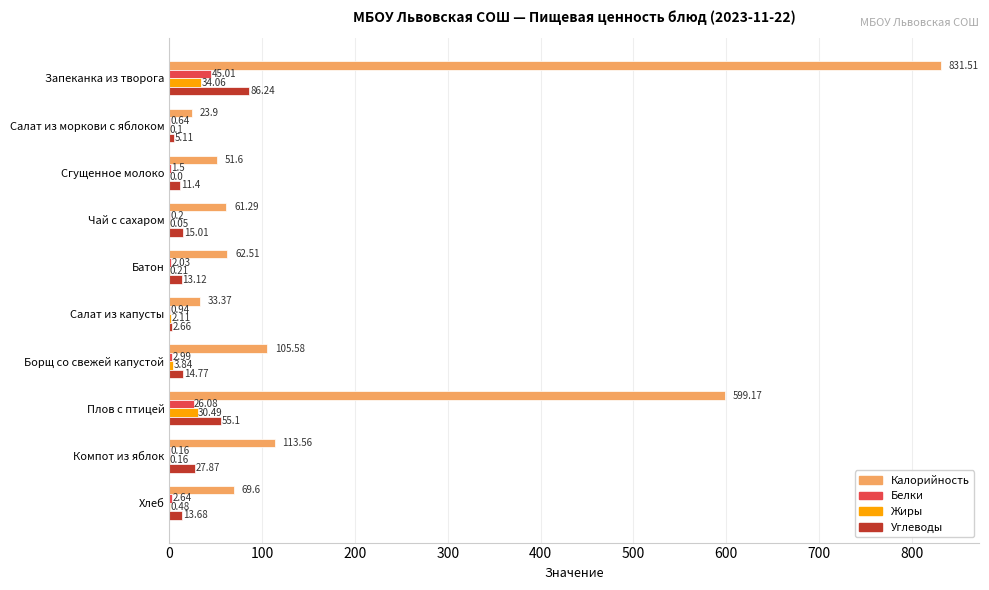

Between Запеканка из творога and Борщ со свежей капустой, which series saw the biggest shift?

Калорийность